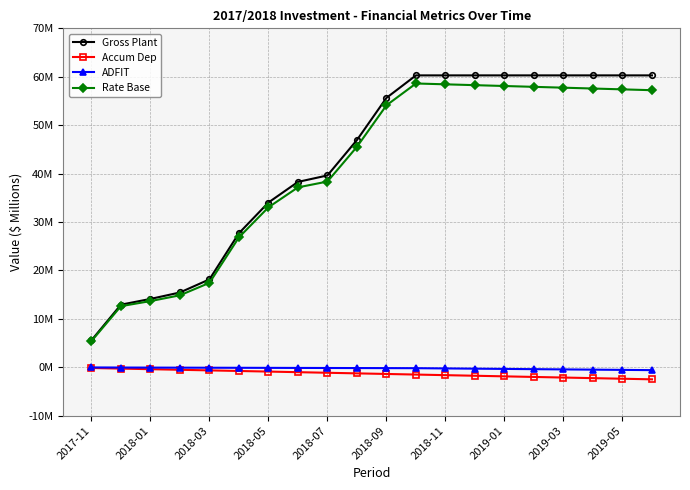

True or false: Gross Plant and Accum Dep cross at least once.

False